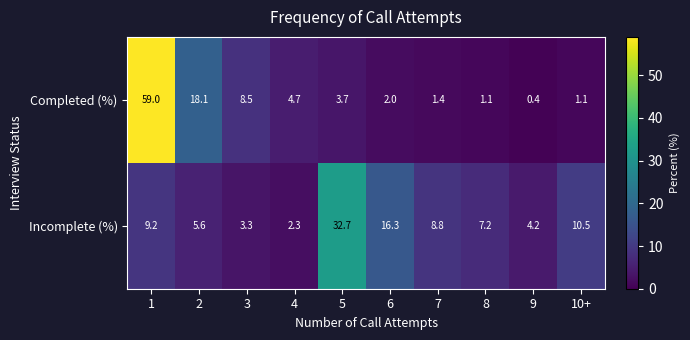

At which category does the chart reach its minimum across all series?

9